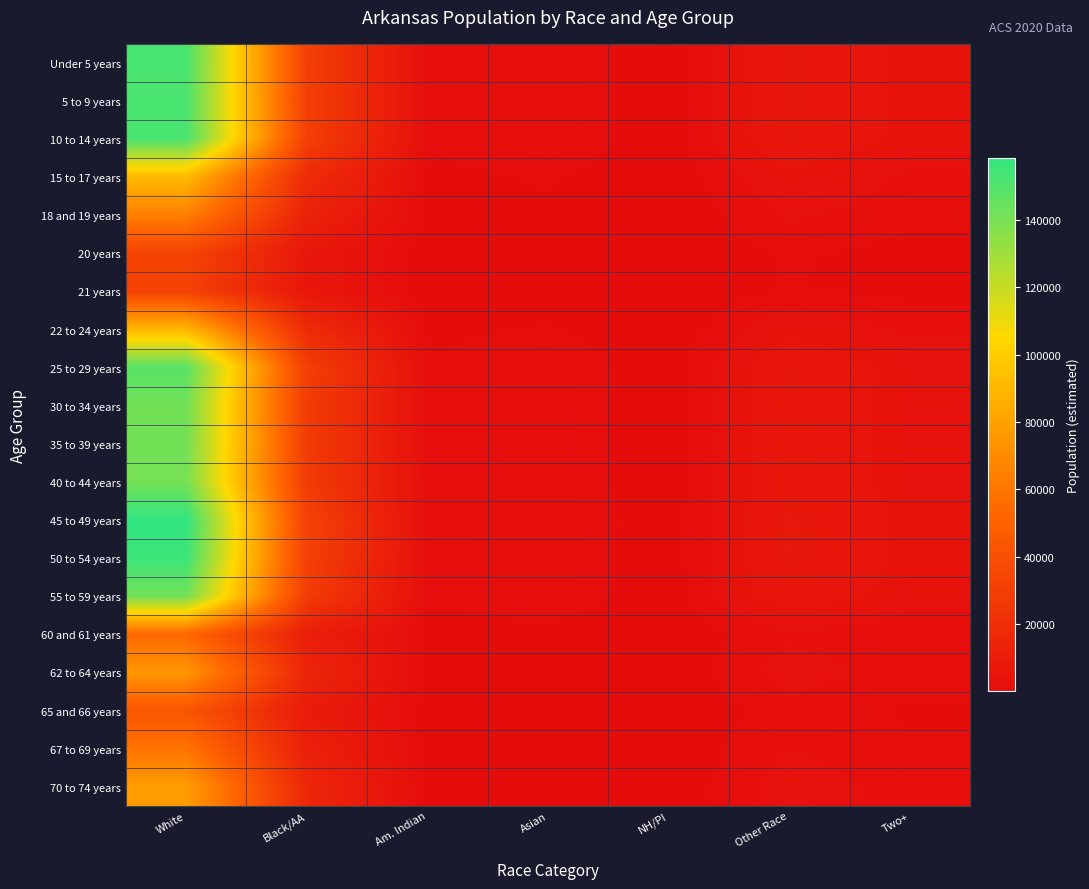

Which category has the highest value across all series?

White